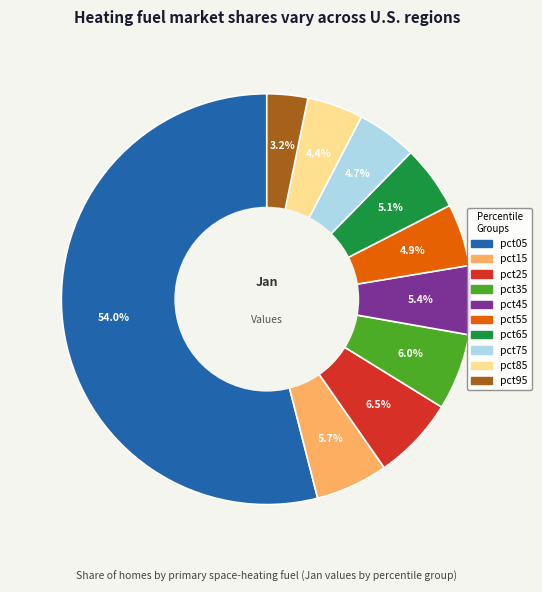

Is pct05 the majority of the pie?

Yes